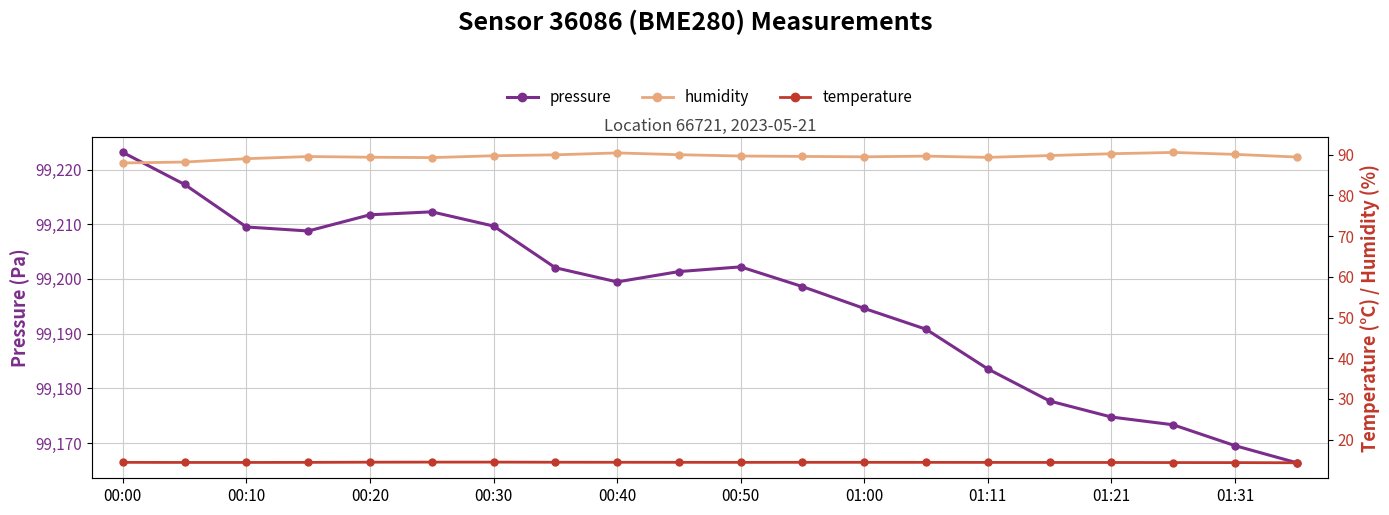

At which label does pressure reach its peak?

00:00